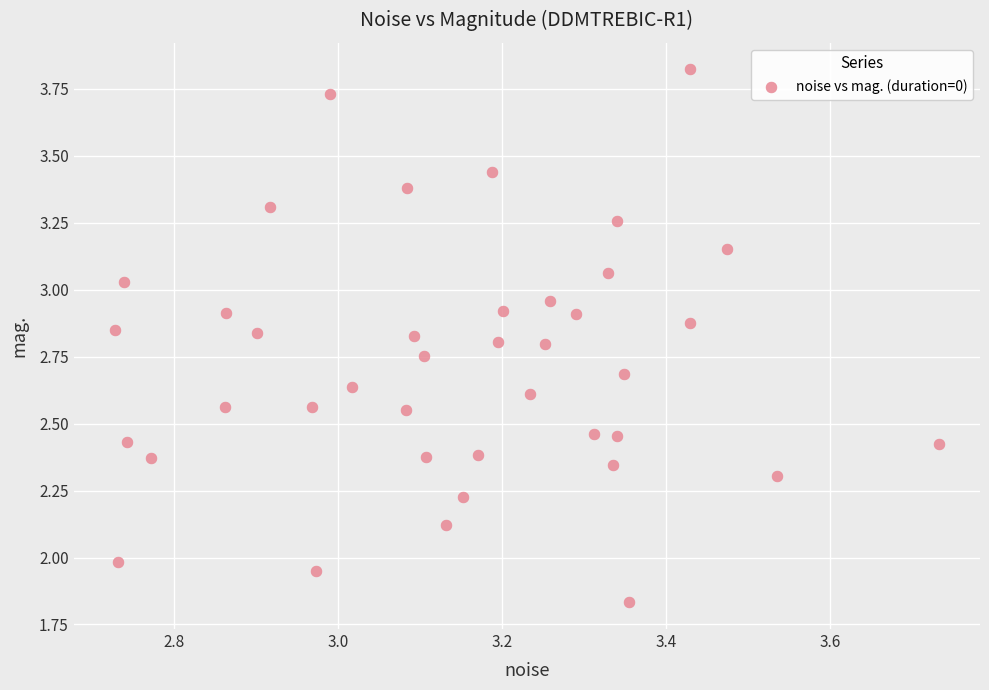

What is the range of Y values (max minus min)?

2.0